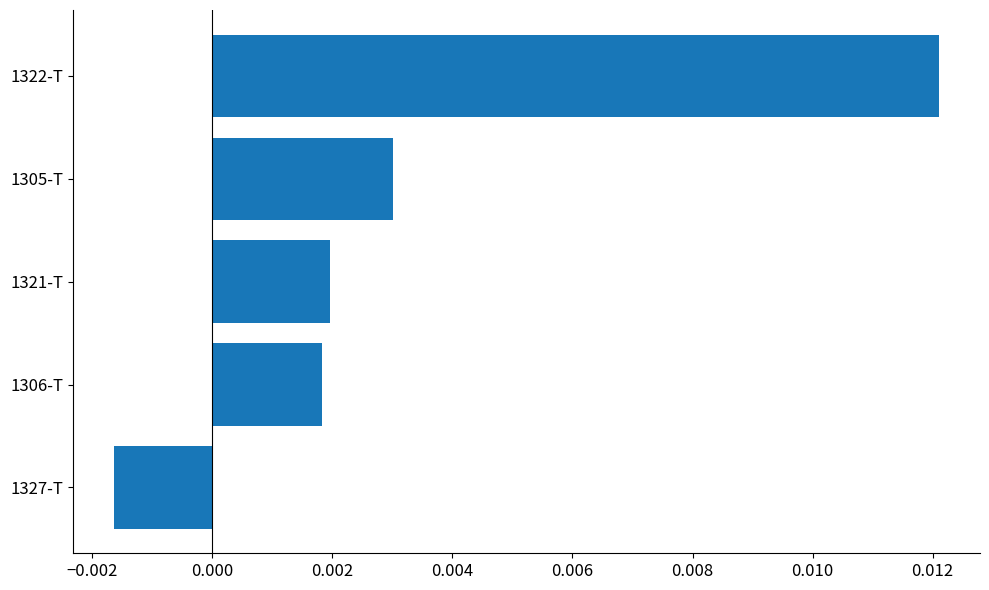

Which category has the lowest value across all series?

1327-T